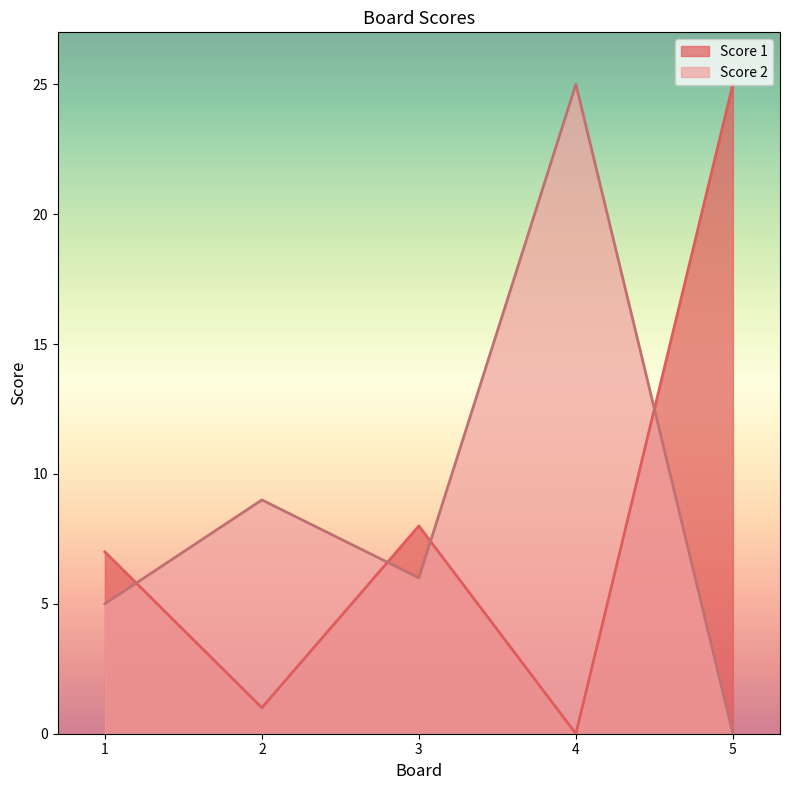

Where do Score 2 and Score 1 first cross each other?

1 and 2